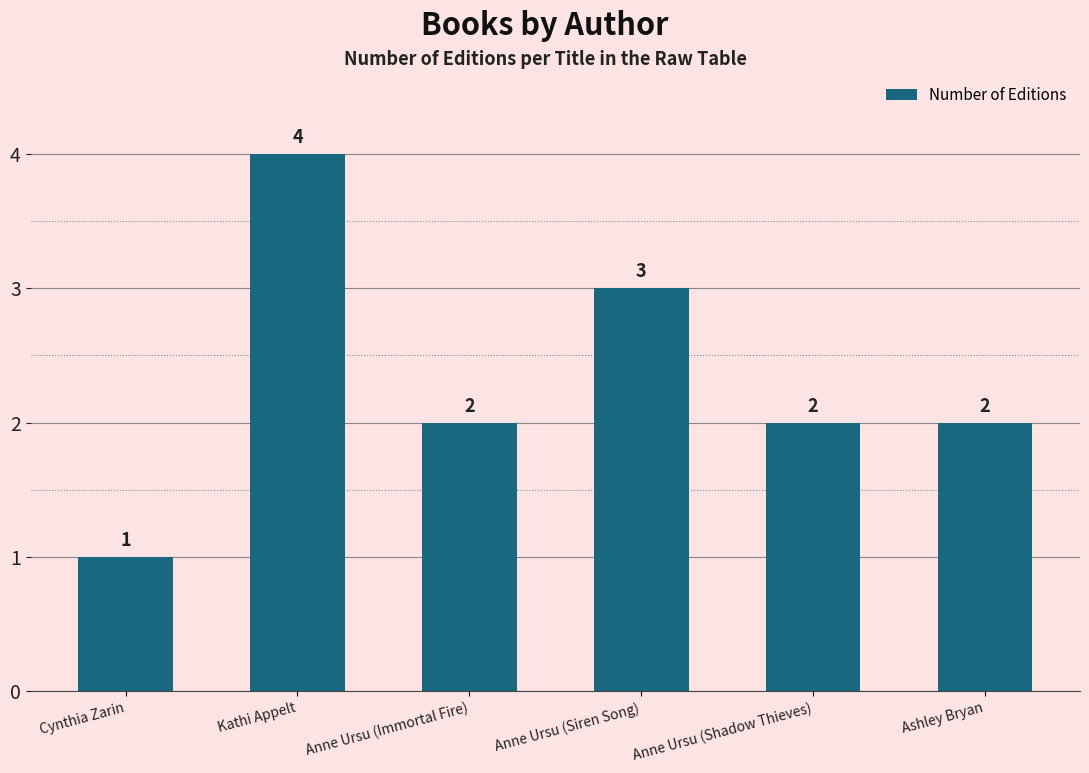

What is the maximum value shown in the chart?

4